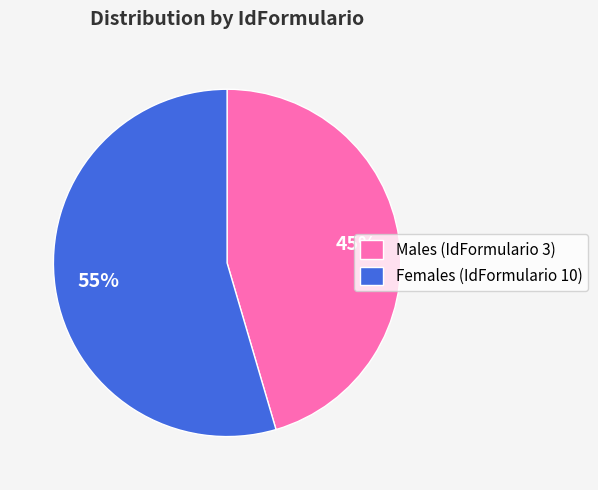

Count the number of slices in the pie.

2